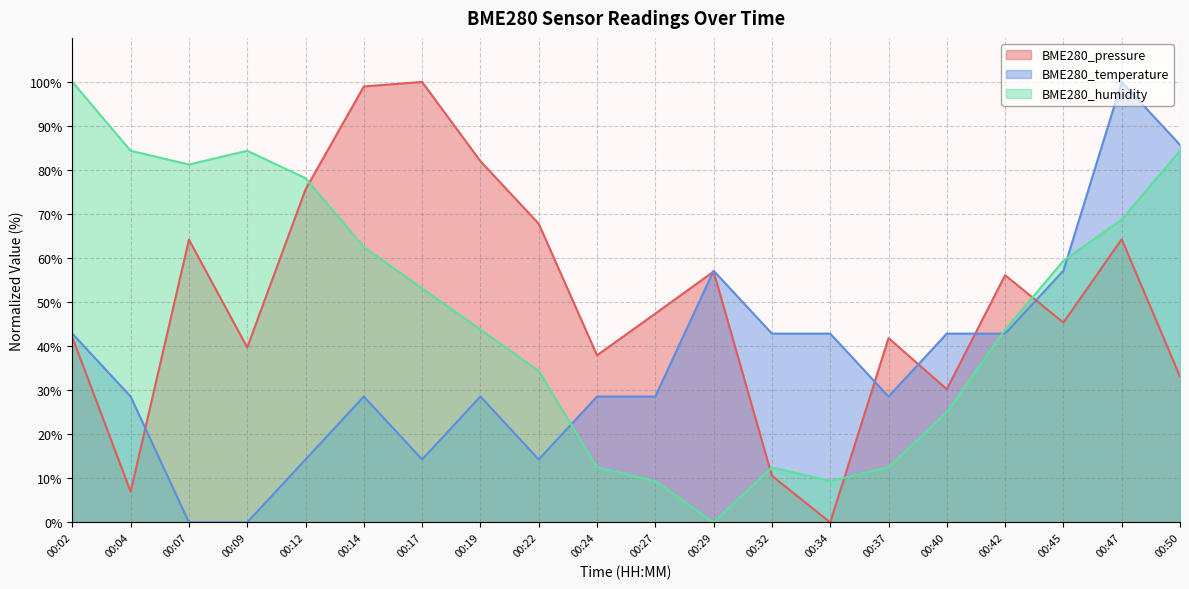

How many distinct data groups are displayed?

3